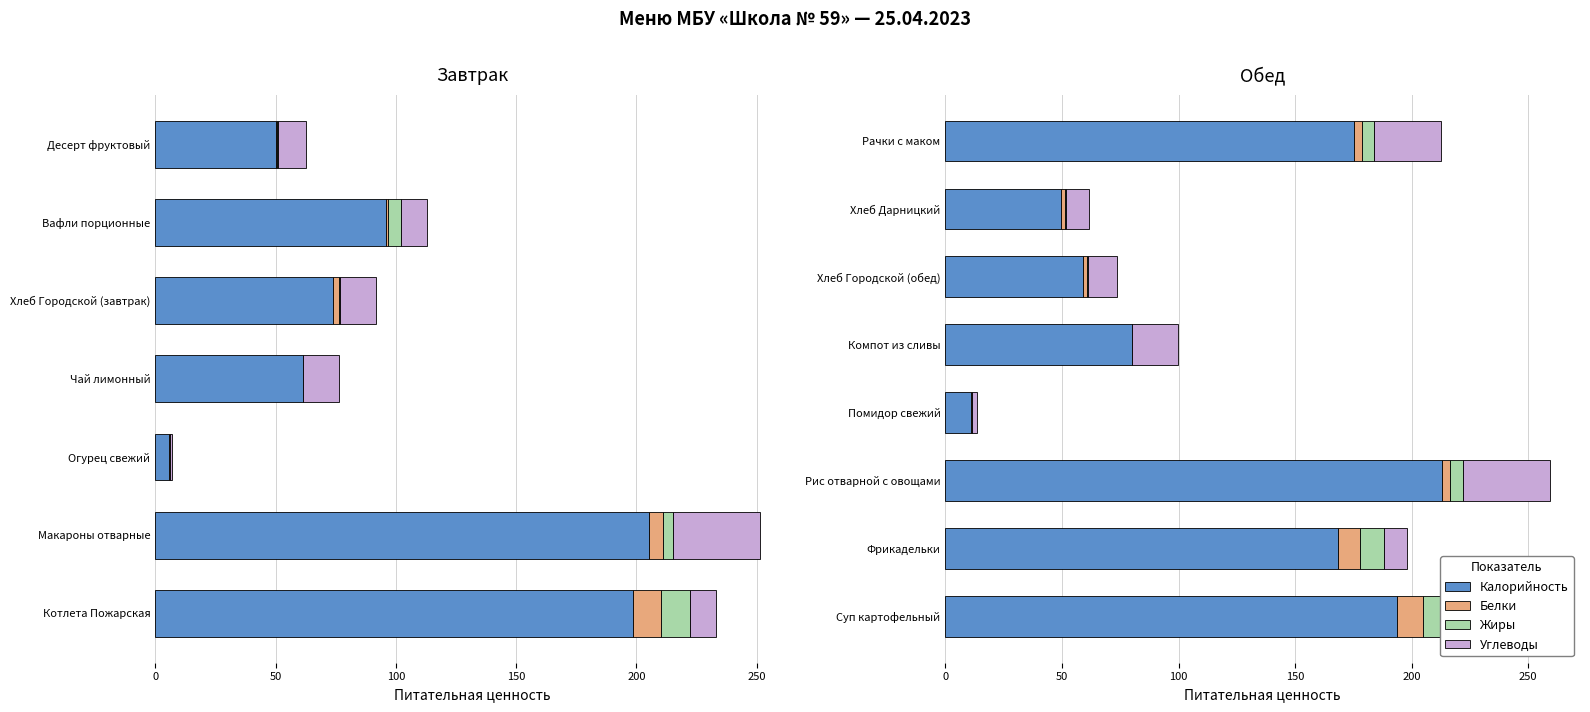

How many values in Белки are above zero?

7